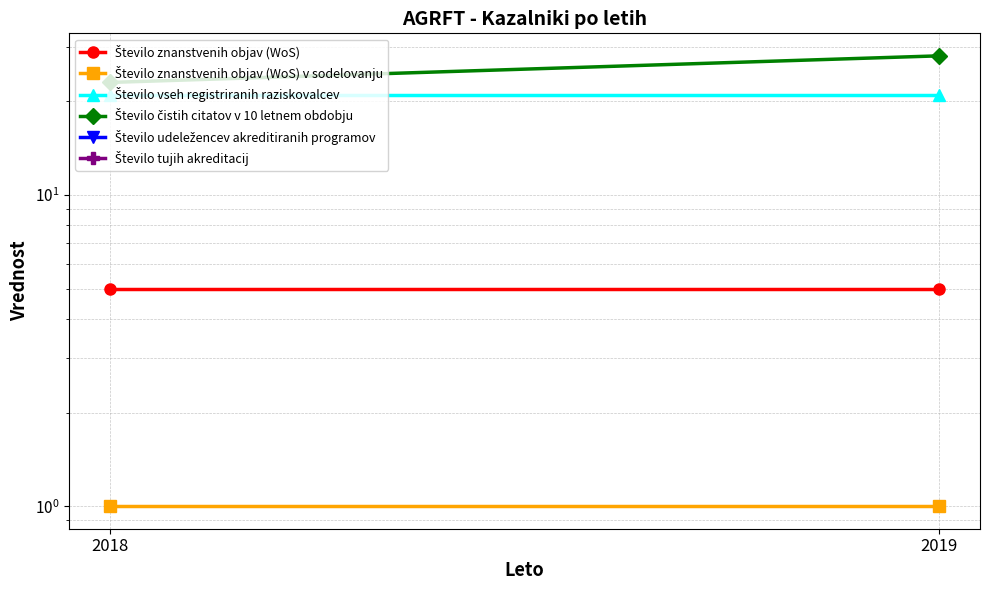

How many series are shown in this chart?

6